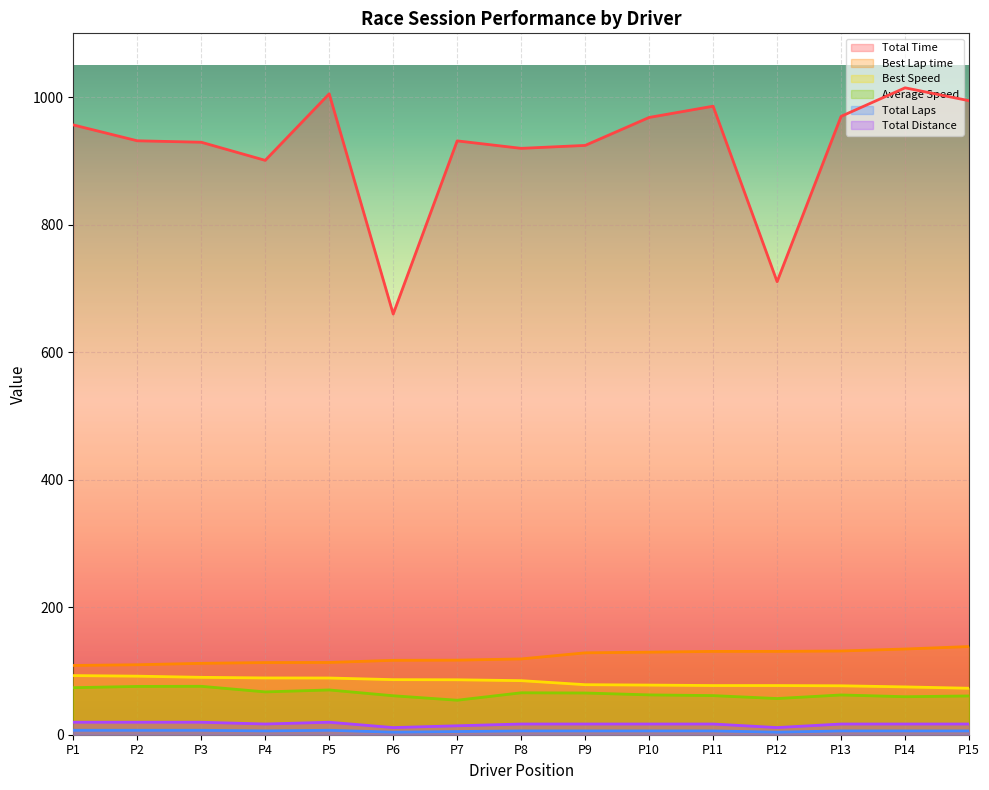

True or false: Total Time and Average Speed intersect in this chart.

False